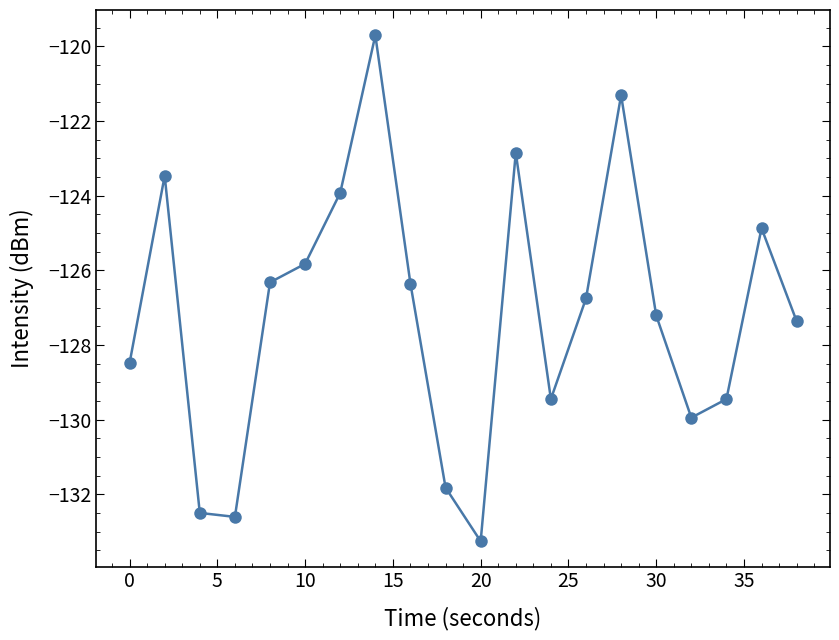

How many interior local valleys (lower than both neighbors) does the data have?

4